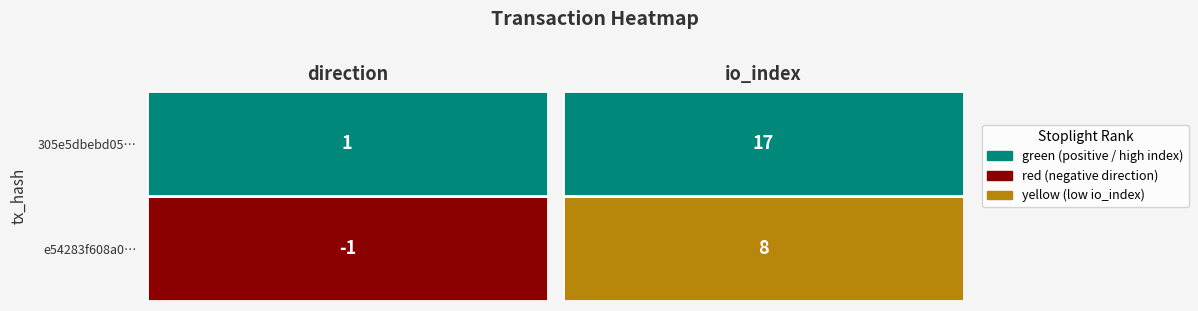

Reading left to right, list all the values displayed in this chart.

e54283f608a0dc441697cb11516ab3a978d1565: 0=-1	1=8
305e5dbebd059d2828c849ff08635b9eebfdc88: 0=1	1=17